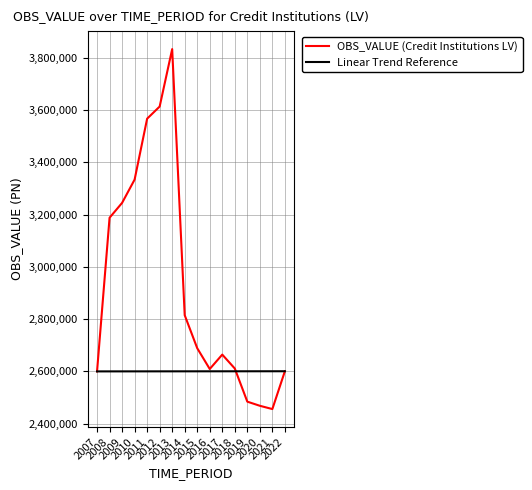

The chart shows a value of 4123262 at 2016. True or false?

False